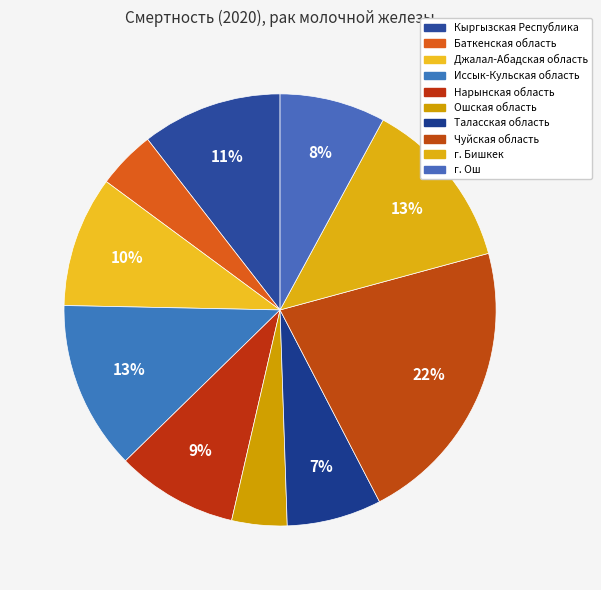

What is the total percentage of Иссык-Кульская область and Баткенская область?

17.0%